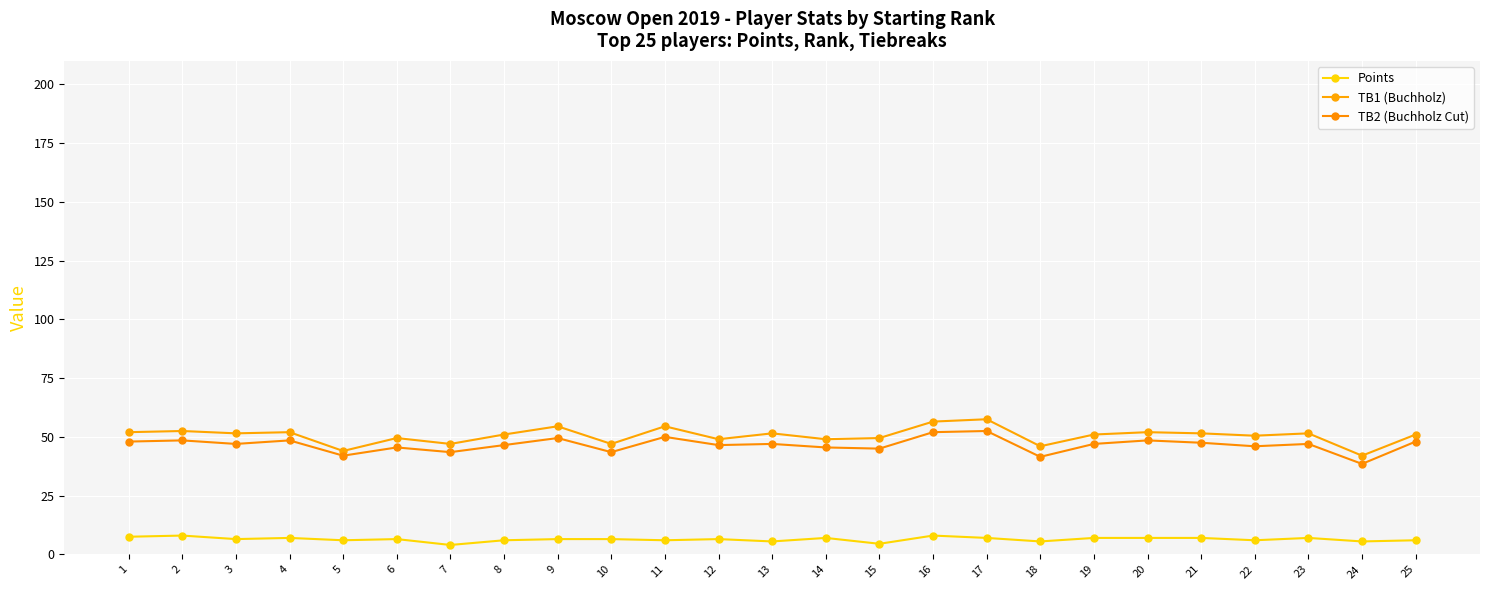

What are all the series names shown in the legend?

Points, TB1 (Buchholz), TB2 (Buchholz Cut)